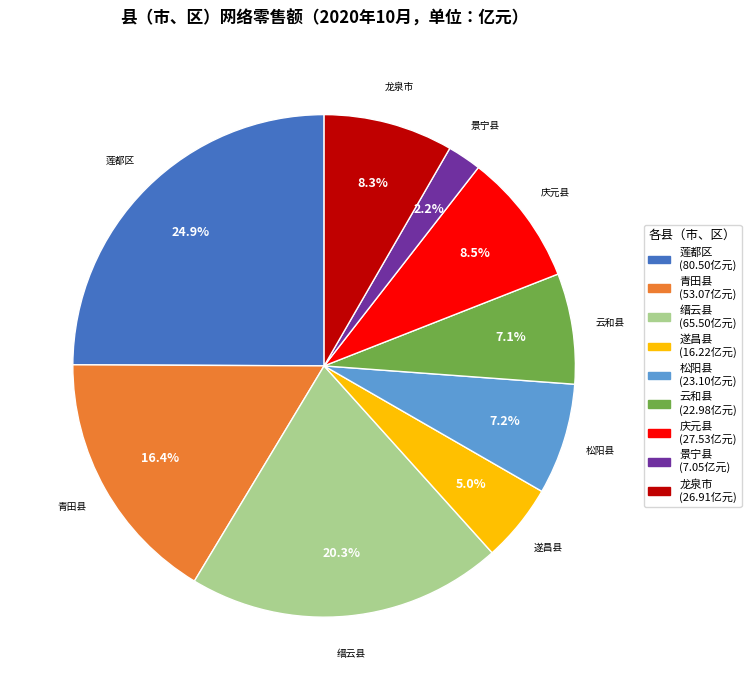

Which has a higher value, 庆元县 or 缙云县?

缙云县